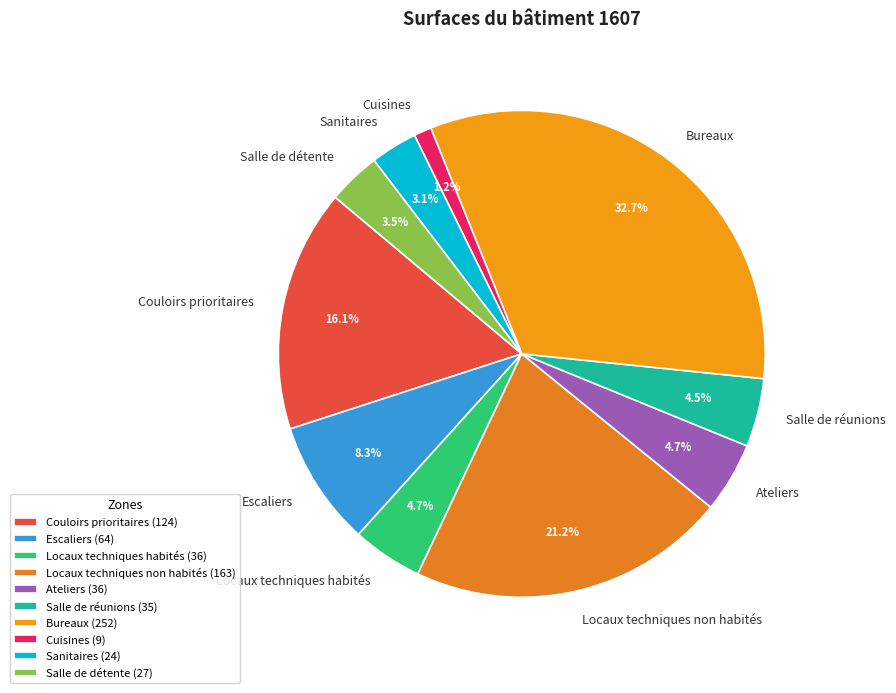

To the nearest percent, what is the average slice percentage?

10%